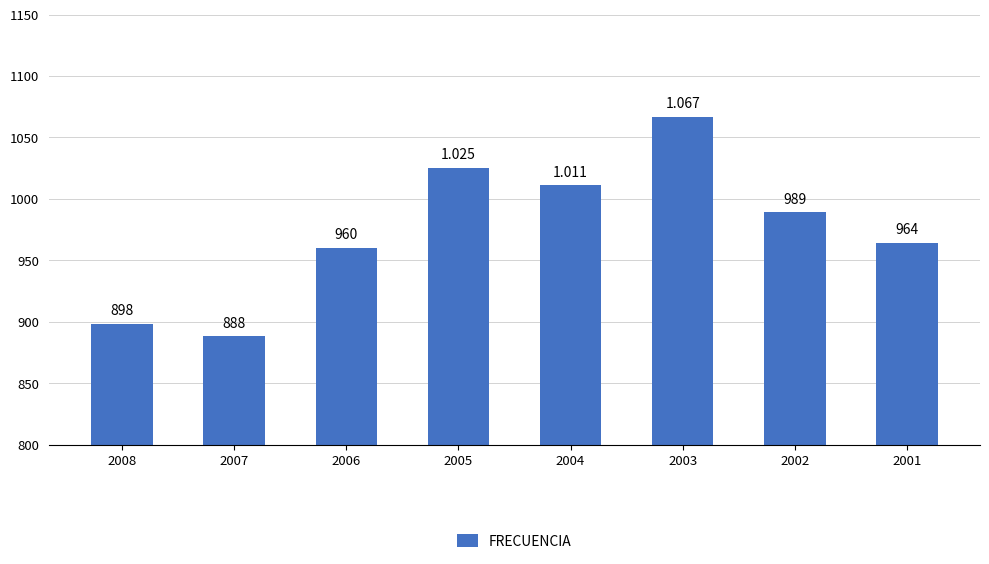

What is the maximum value shown in the chart?

1067